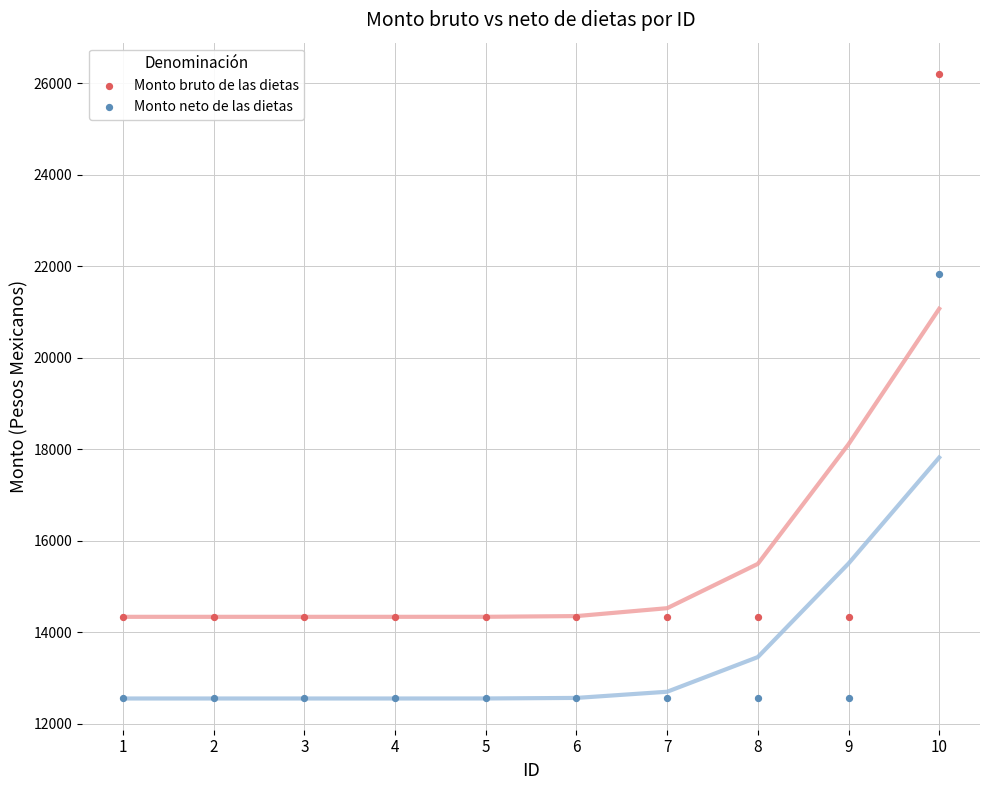

Which series has the largest Y range (max minus min)?

Monto bruto de las dietas